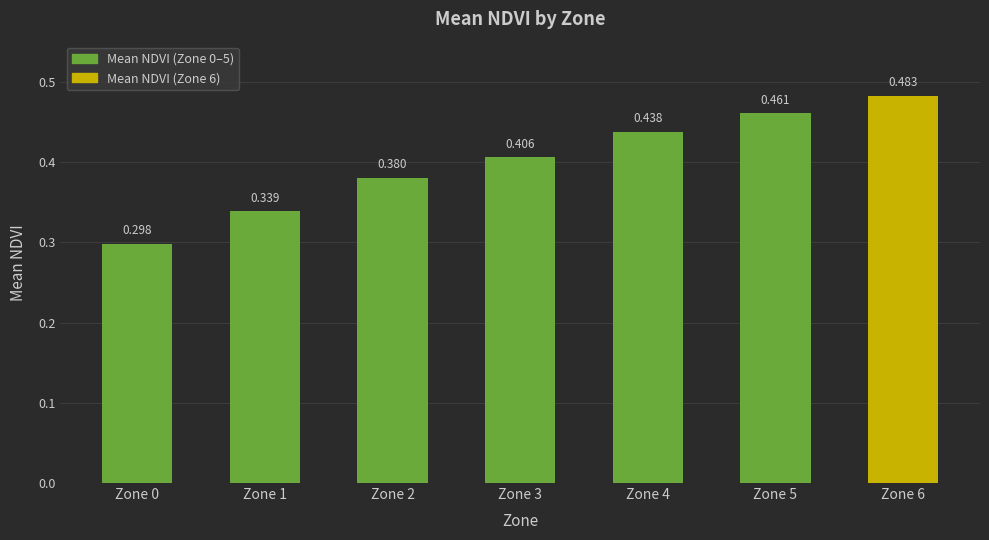

Are the bars grouped side by side (vs. stacked)?

No